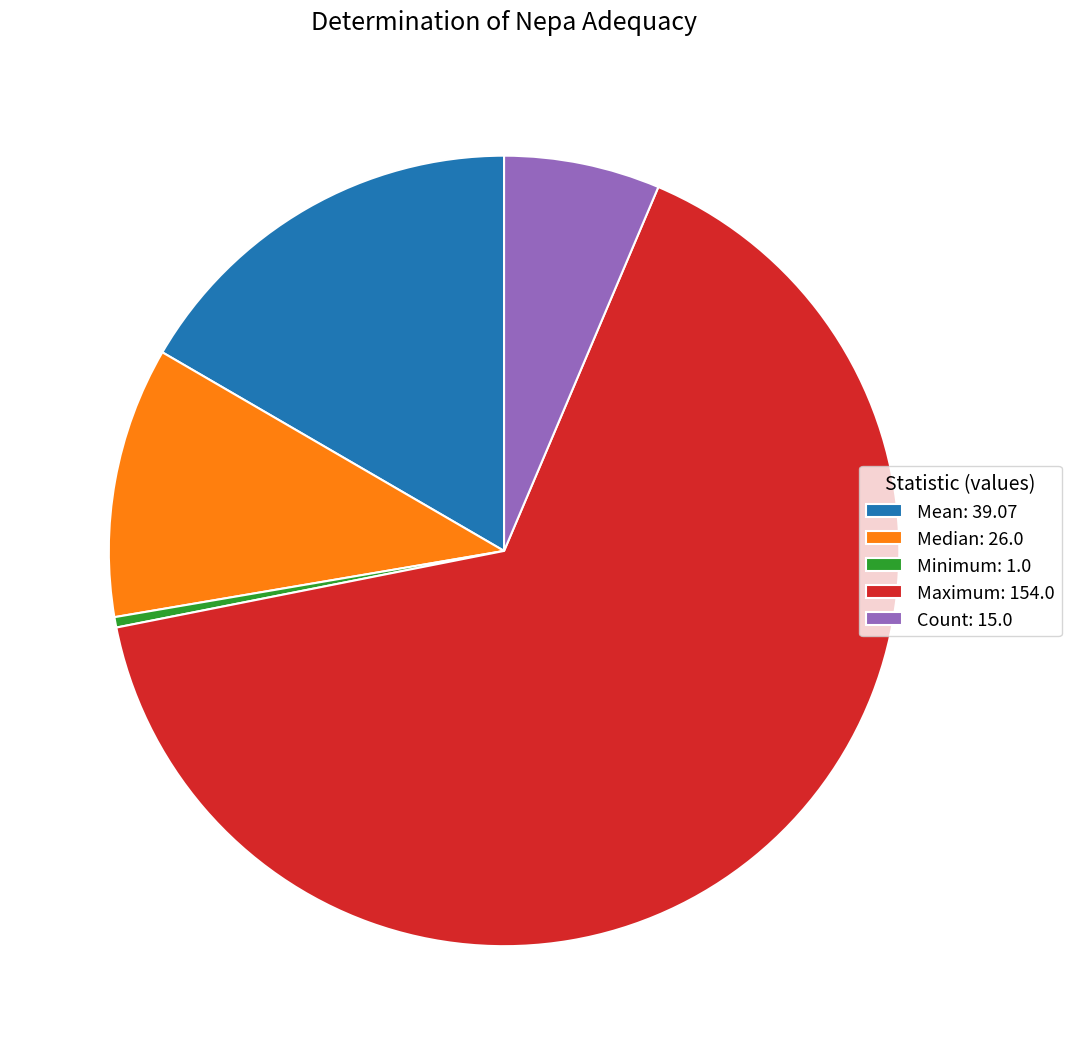

What is the smallest slice in the pie chart?

Minimum: 1.0